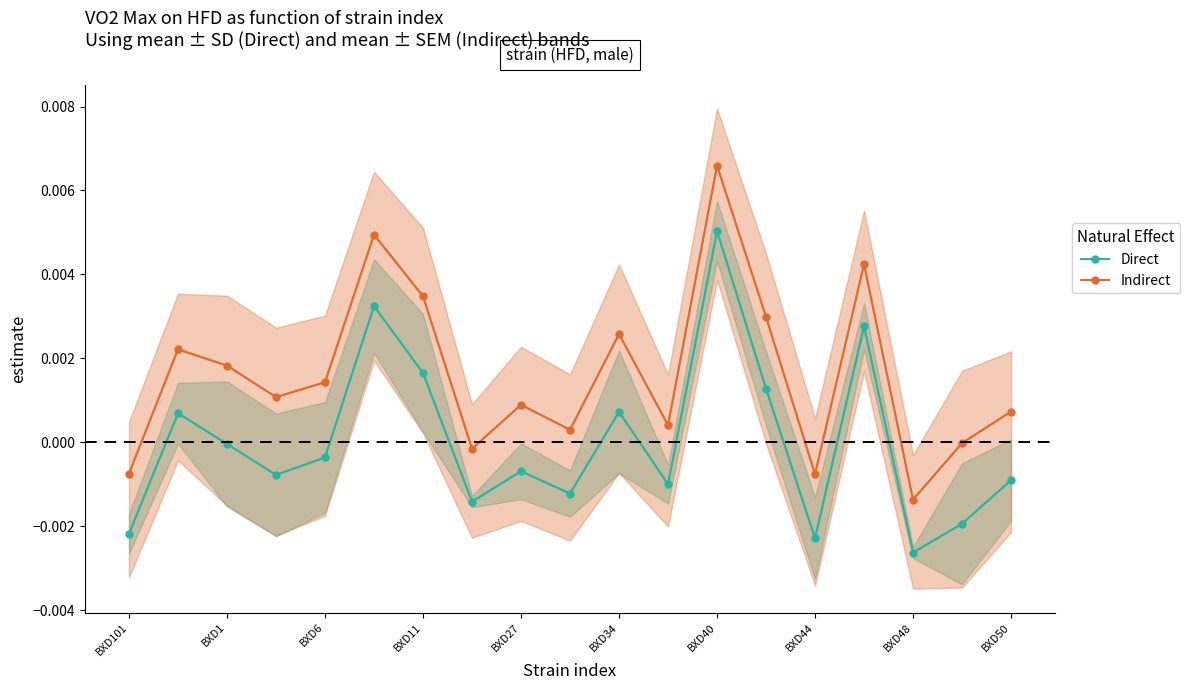

The value of Indirect at 17 is -0.0. True or false?

False